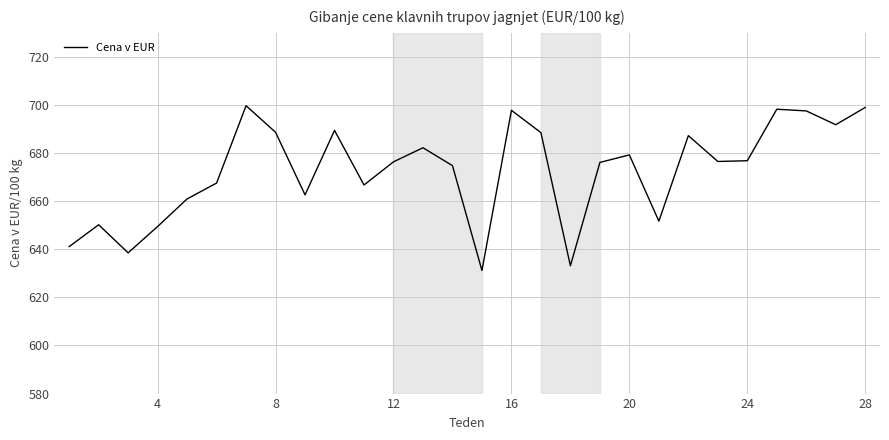

What is the minimum value shown in the chart?

631.2